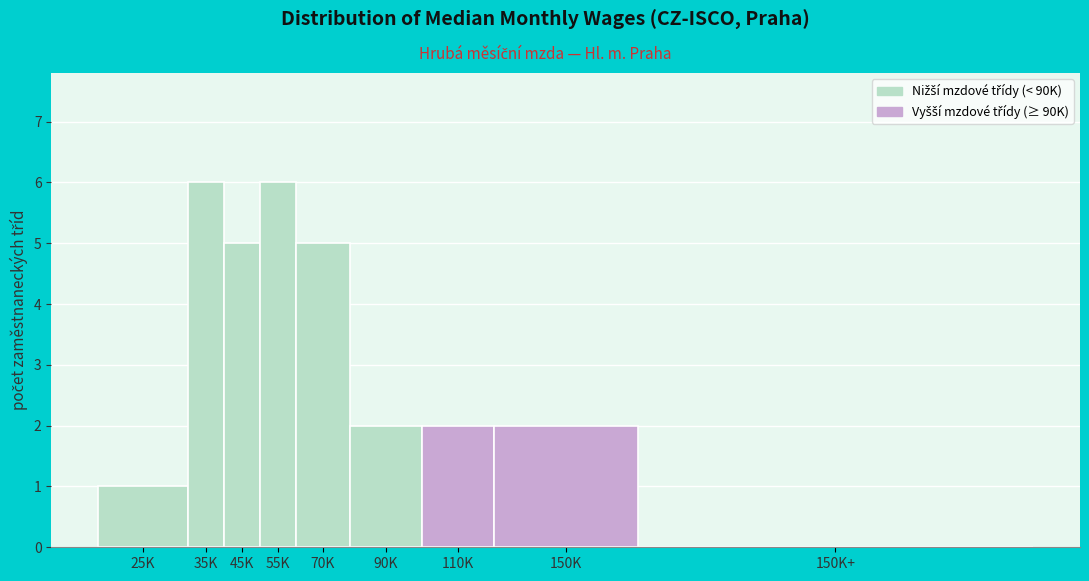

Reading right to left, list all the values displayed in this chart.

150K+=0	150K=2	110K=2	90K=2	70K=5	55K=6	45K=5	35K=6	25K=1